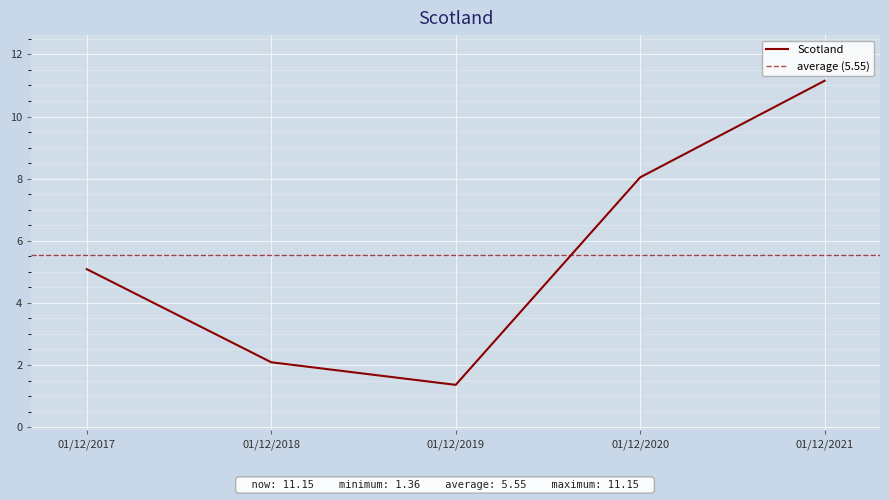

What is the difference between the values at 01/12/2017 and 01/12/2019?

3.7